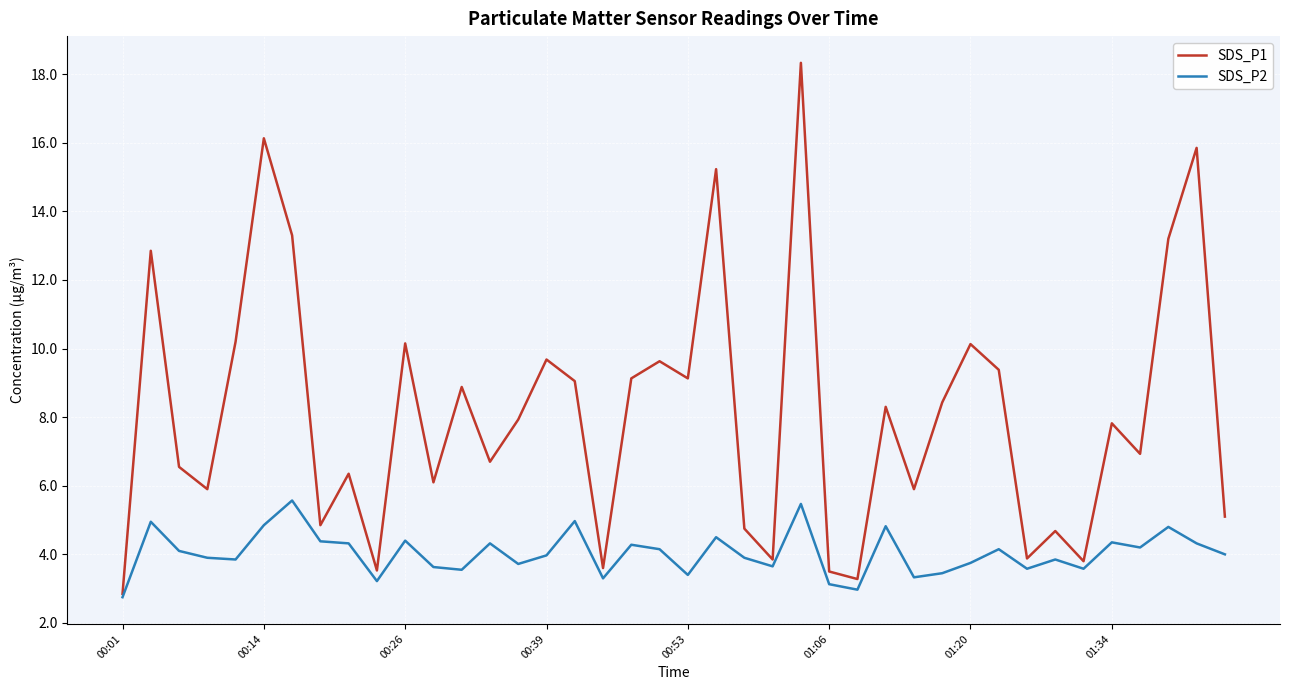

Rank the series by their maximum value, from lowest to highest.

SDS_P2, SDS_P1